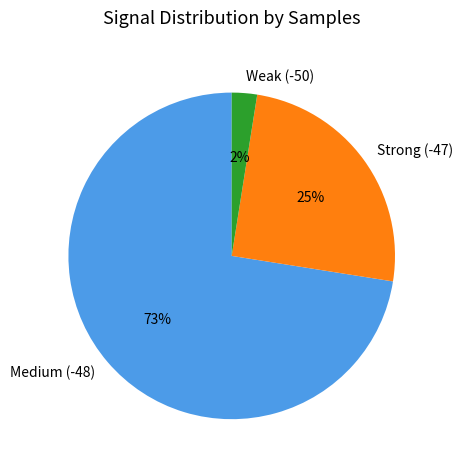

Is the sum of Weak (-50) and Strong (-47) greater than half?

No